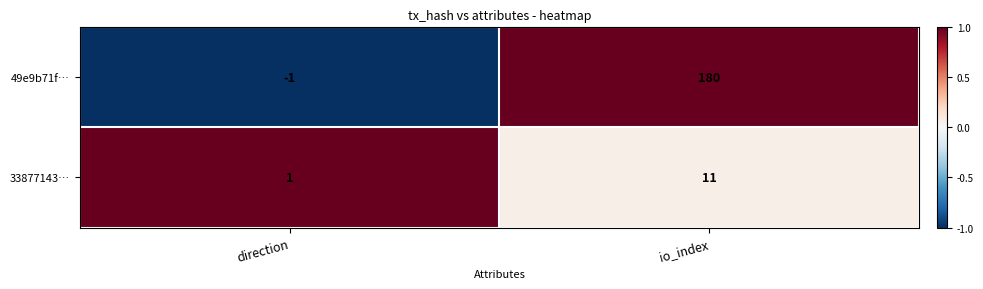

The 33877143… series shows 11 at io_index. True or false?

True